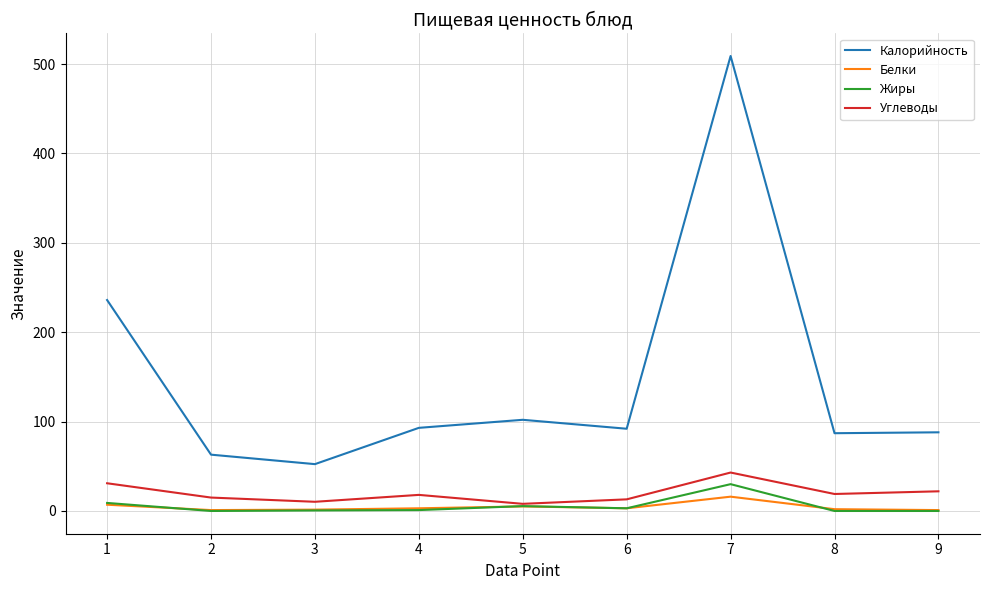

The value of Калорийность at 9 is 32.4. True or false?

False